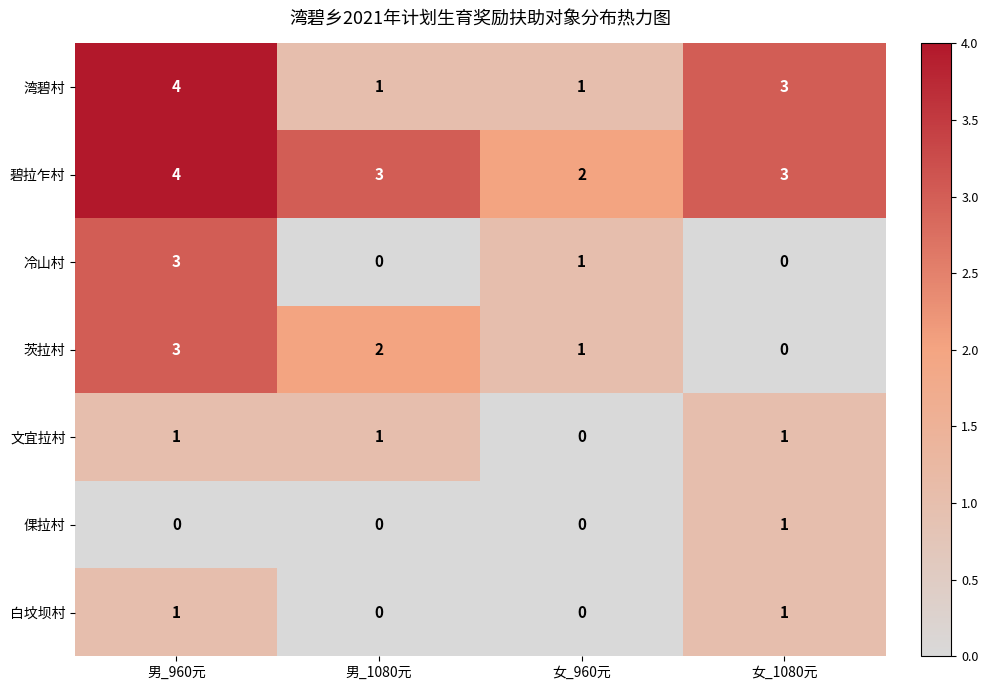

What is the spread (max minus min) of values at 男_1080元?

3